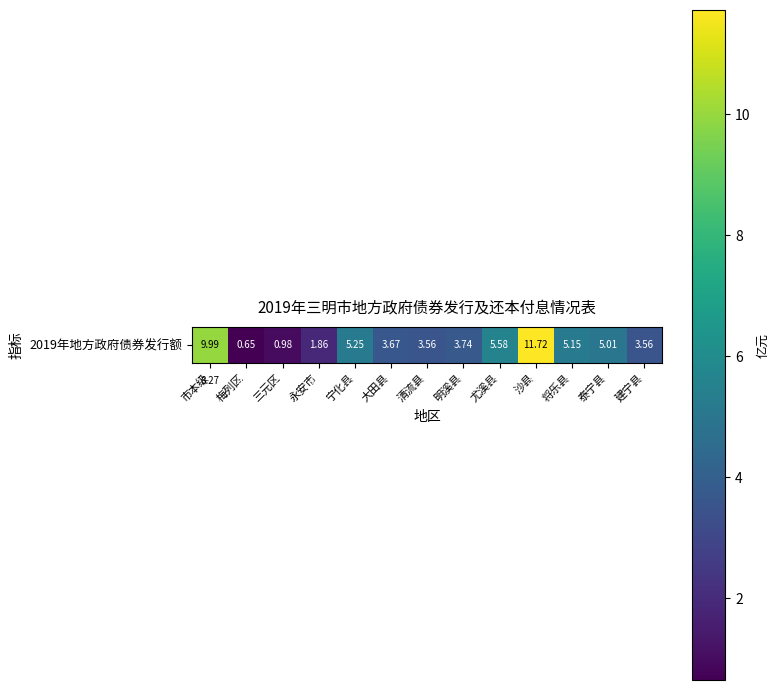

Which label corresponds to the largest value in the chart?

沙县